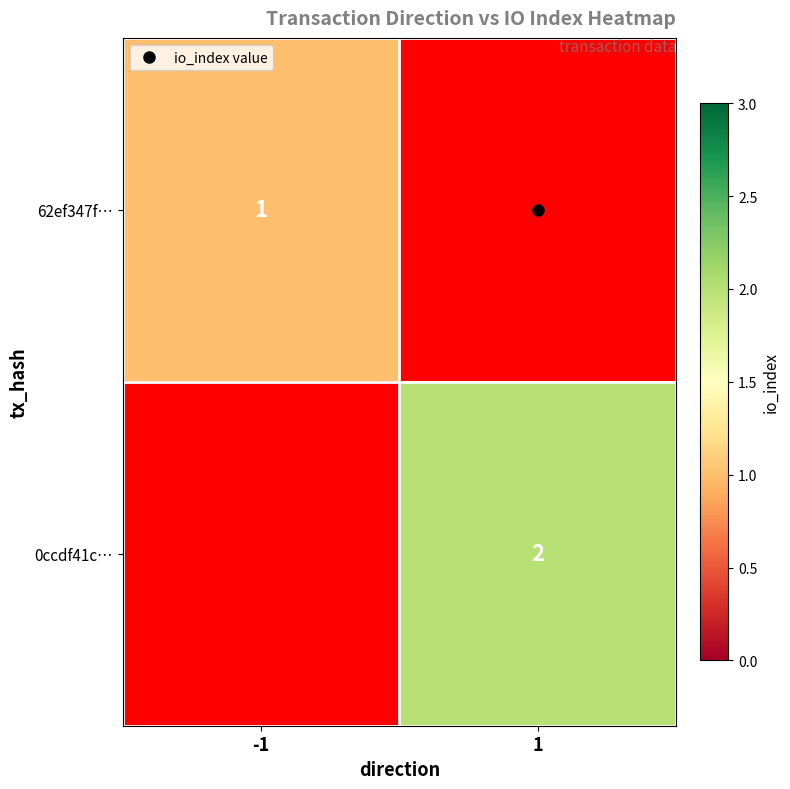

The value of 0ccdf41c… at 1 is 0.8. True or false?

False